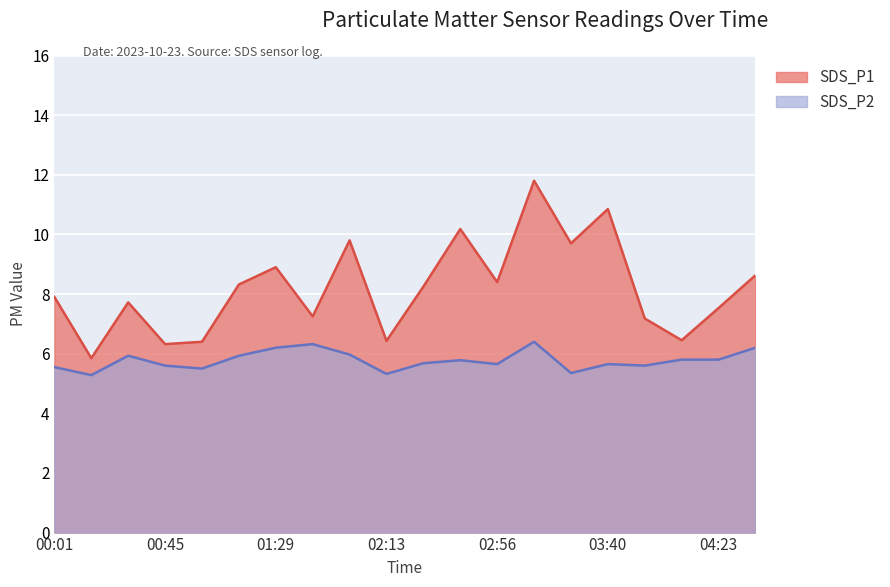

How many data points in SDS_P1 are less than 8?

10